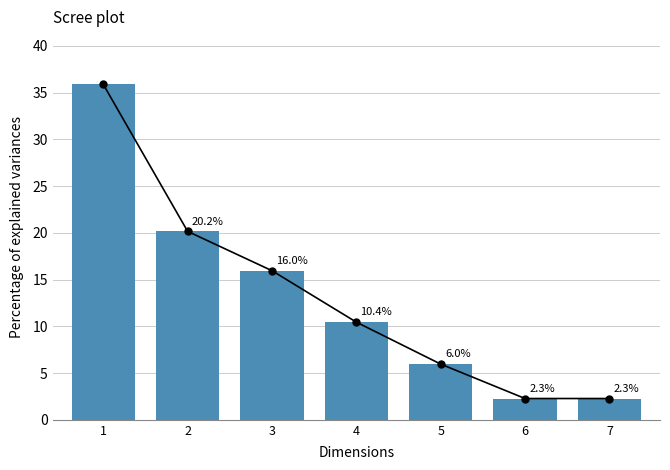

Which has a higher value, 4 or 6?

4